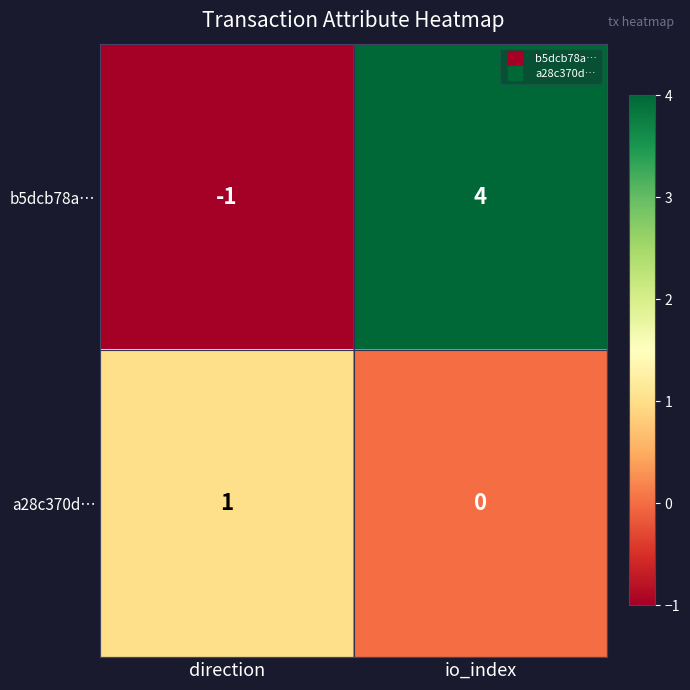

What is the sum of all b5dcb78a… values?

3